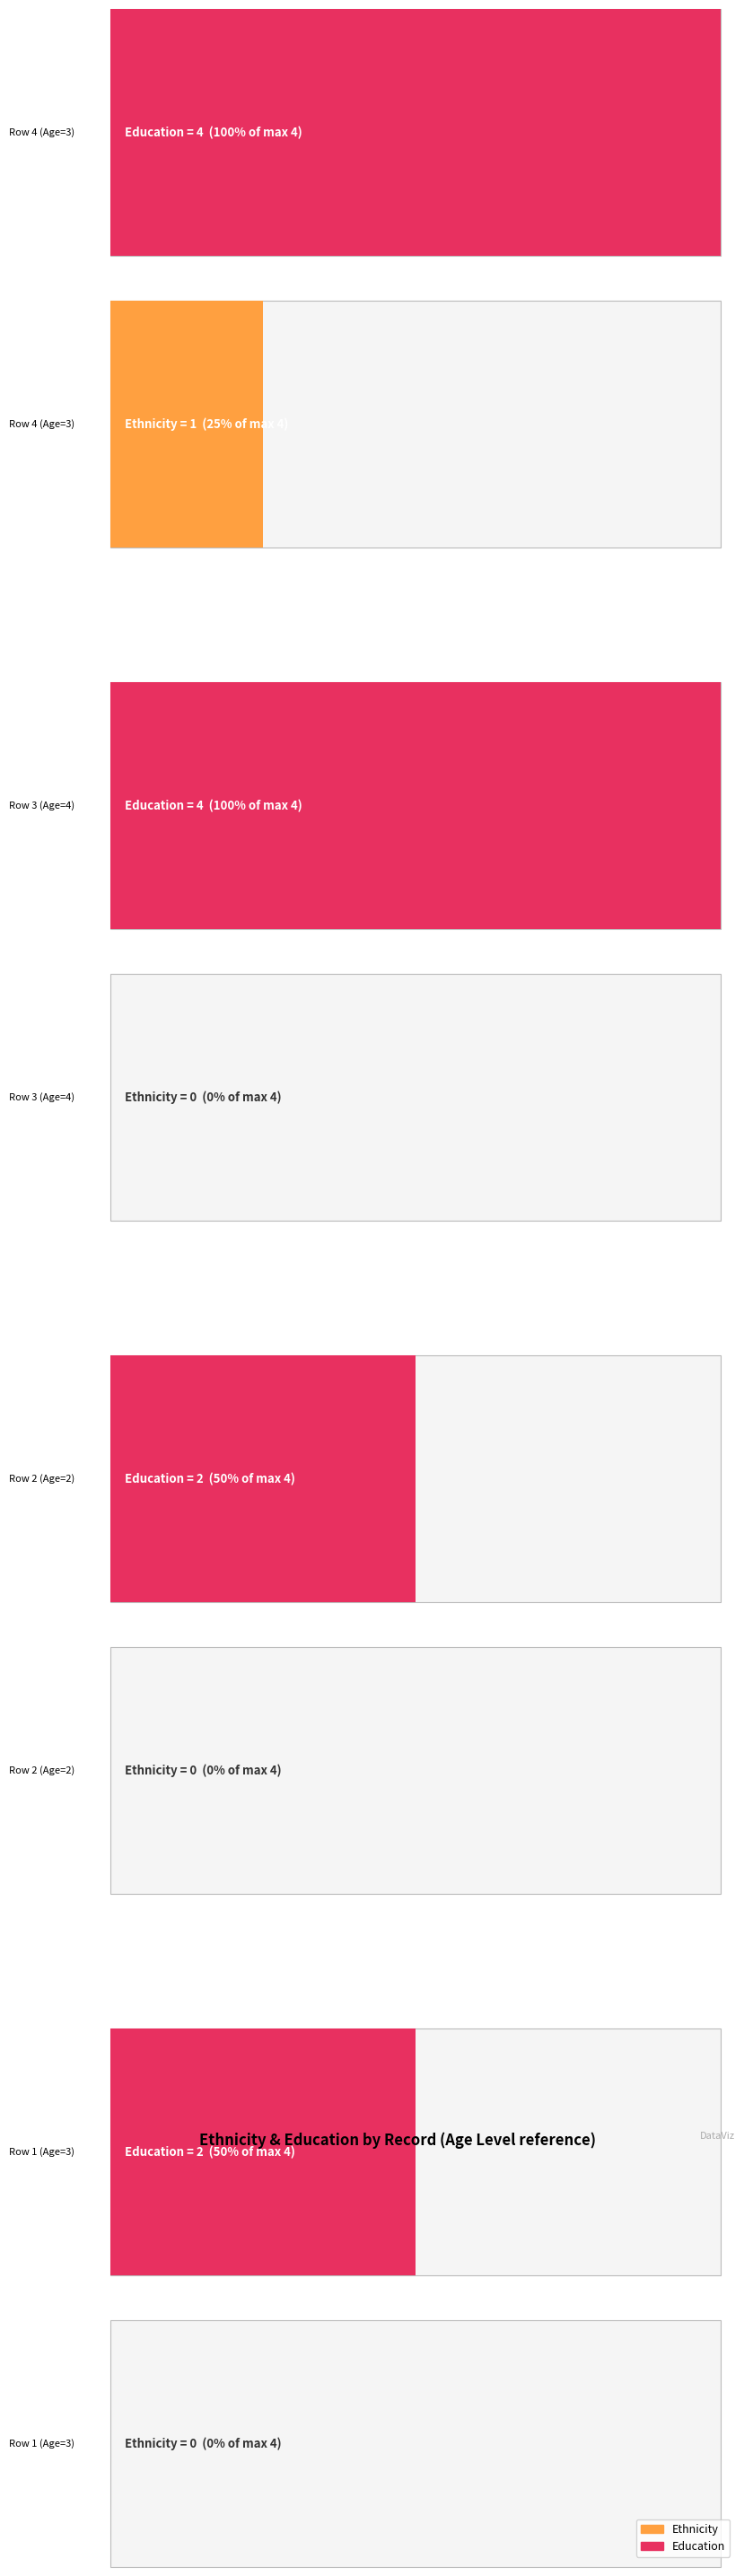

What is the value of the Education bar at the 4th from the left?

2